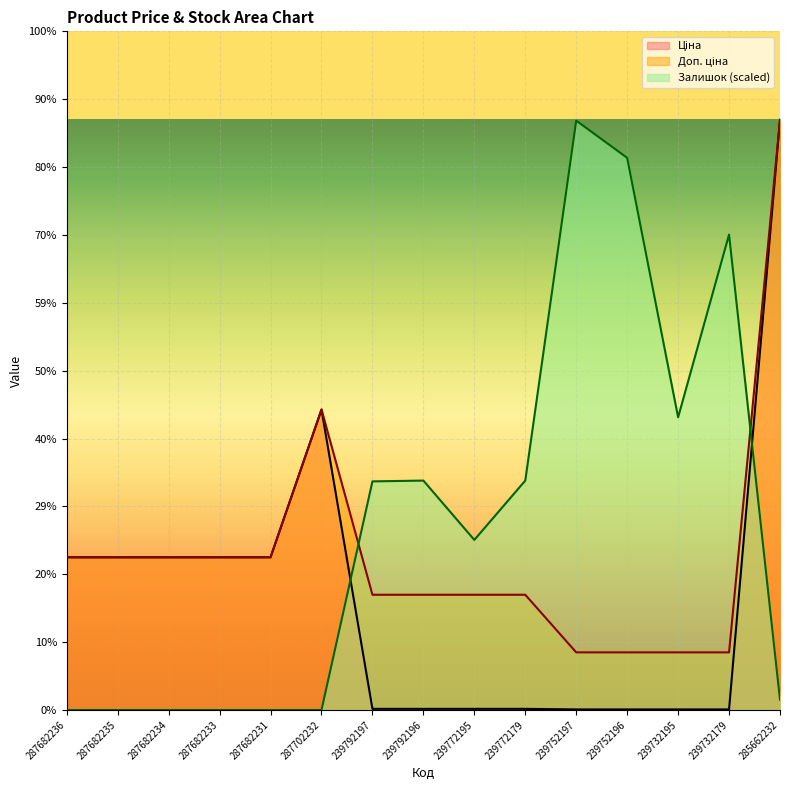

The value of Залишок at 239752196 is 54302.7. True or false?

True